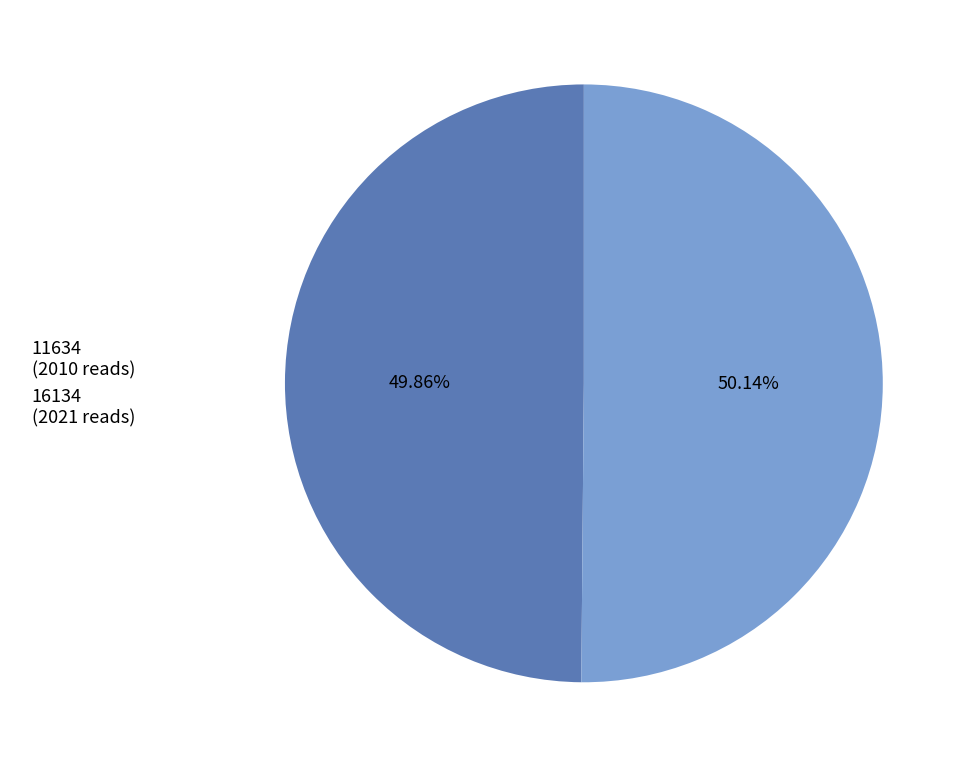

Is it true that 11634 is 42% of the pie?

False